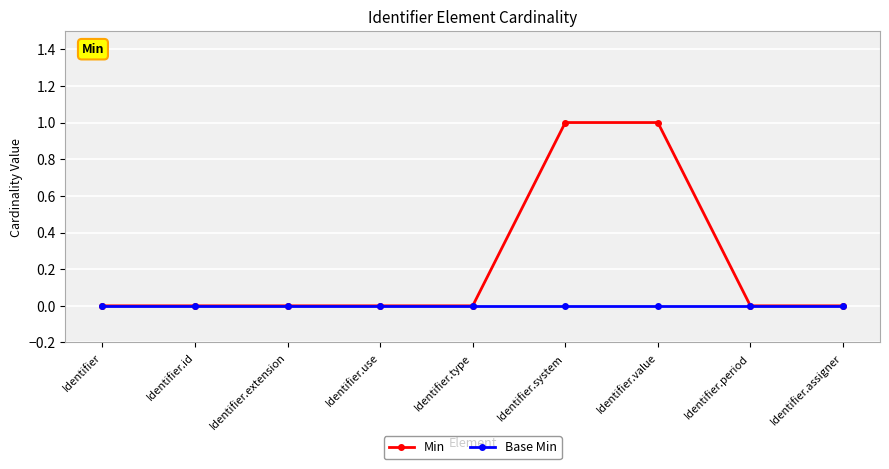

What position from the left is Identifier.use?

4